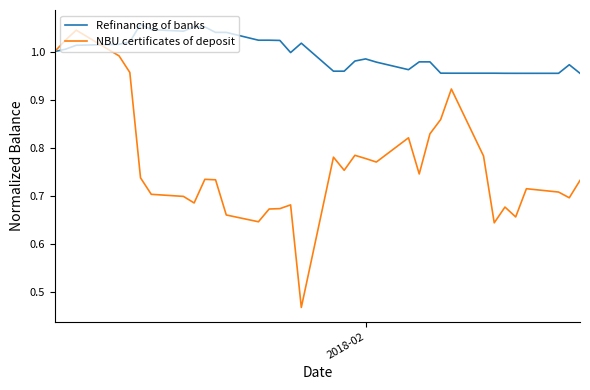

Which series has the largest range (max minus min)?

NBU certificates of deposit